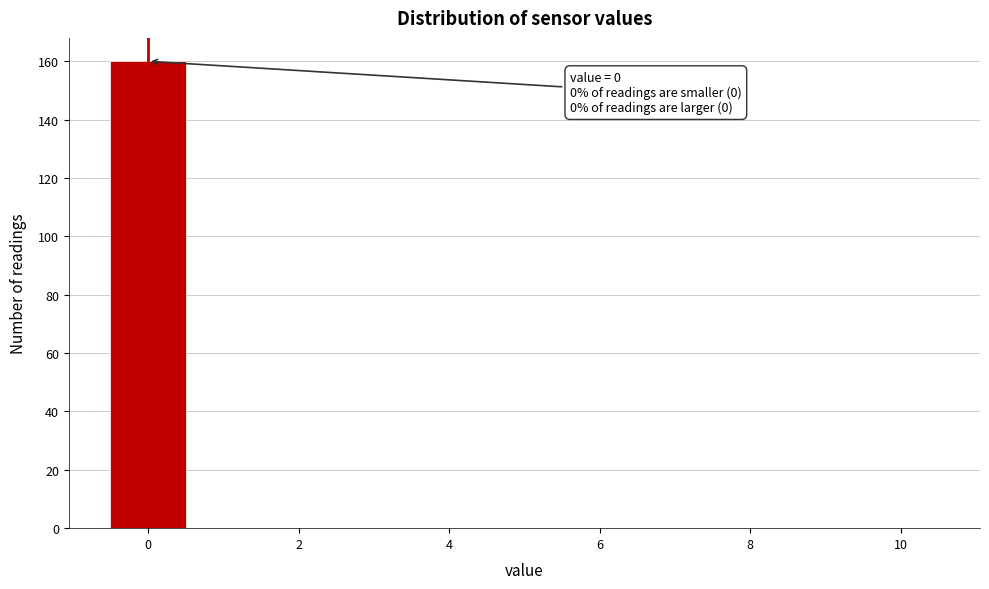

Which range on the x-axis has the tallest bar?

-0.5 to 0.5